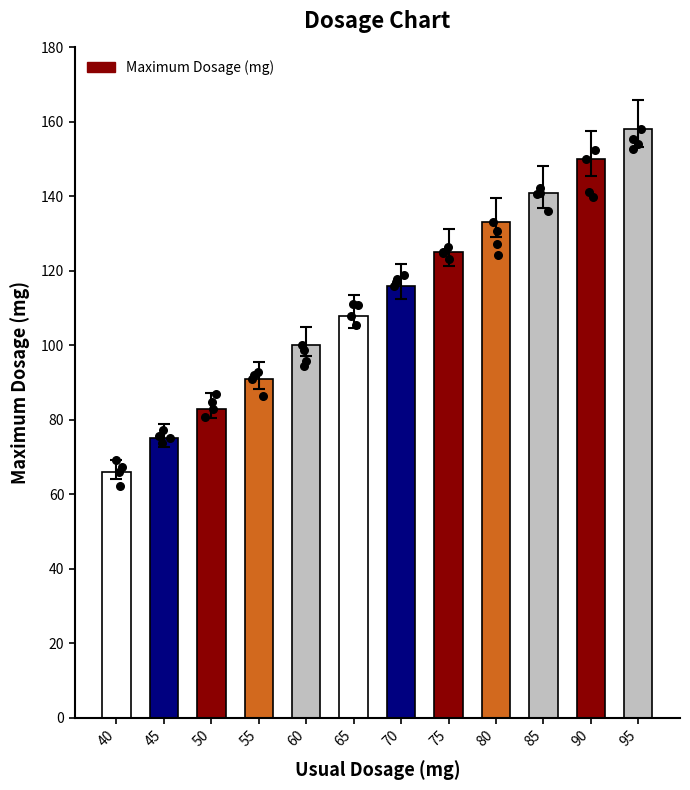

What is the change in value from 45 to 85?

+66